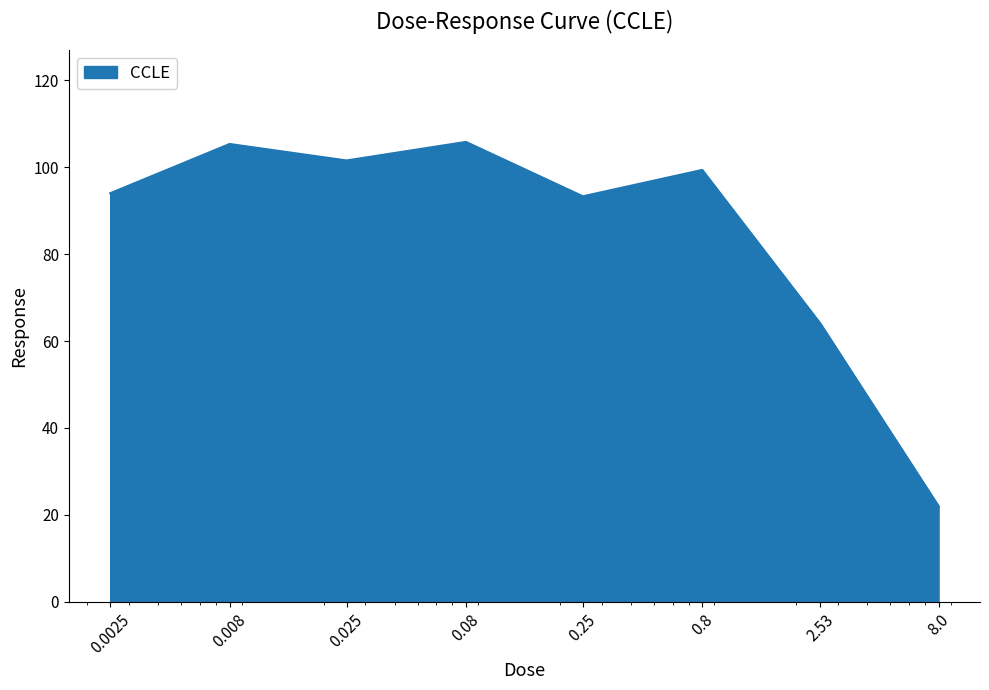

What is the minimum value shown in the chart?

22.0